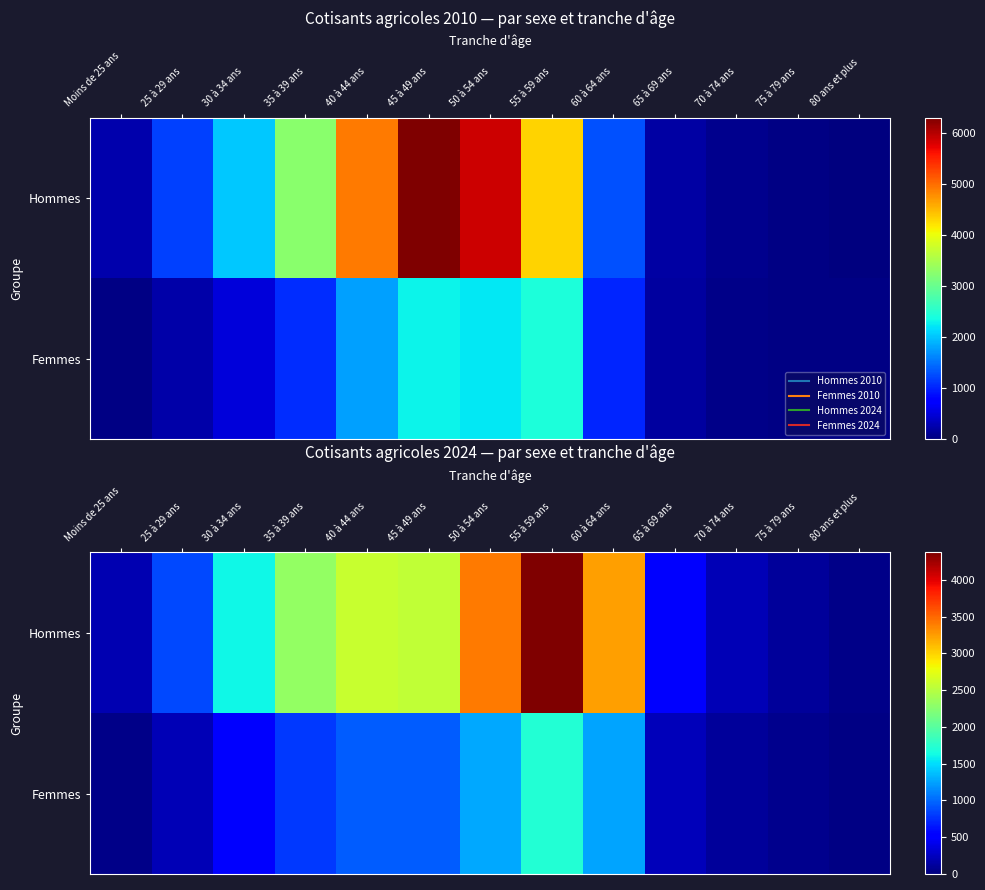

Which series has the largest range (max minus min)?

Hommes